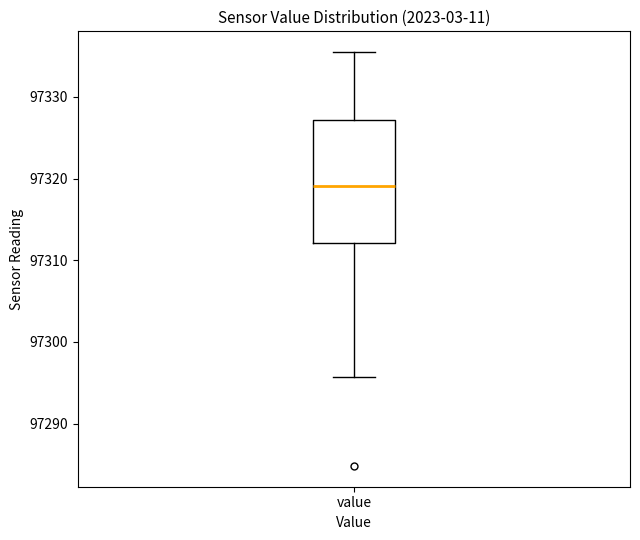

Read this box plot against the y-axis: the position of the median line, the range covered by the box, and the ends of both whiskers. The values are not printed on the chart, so give them approximately, as read against the axis.

median 97319, box 97312 to 97327, whiskers 97296 to 97336